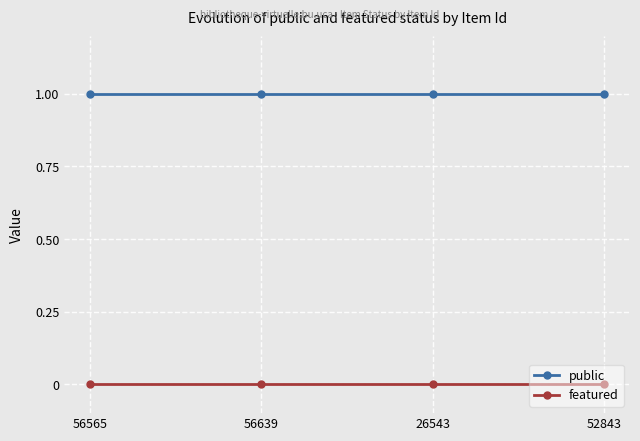

Reading left to right, what are all the values shown in this chart?

public: 1	1	1	1
featured: 0	0	0	0